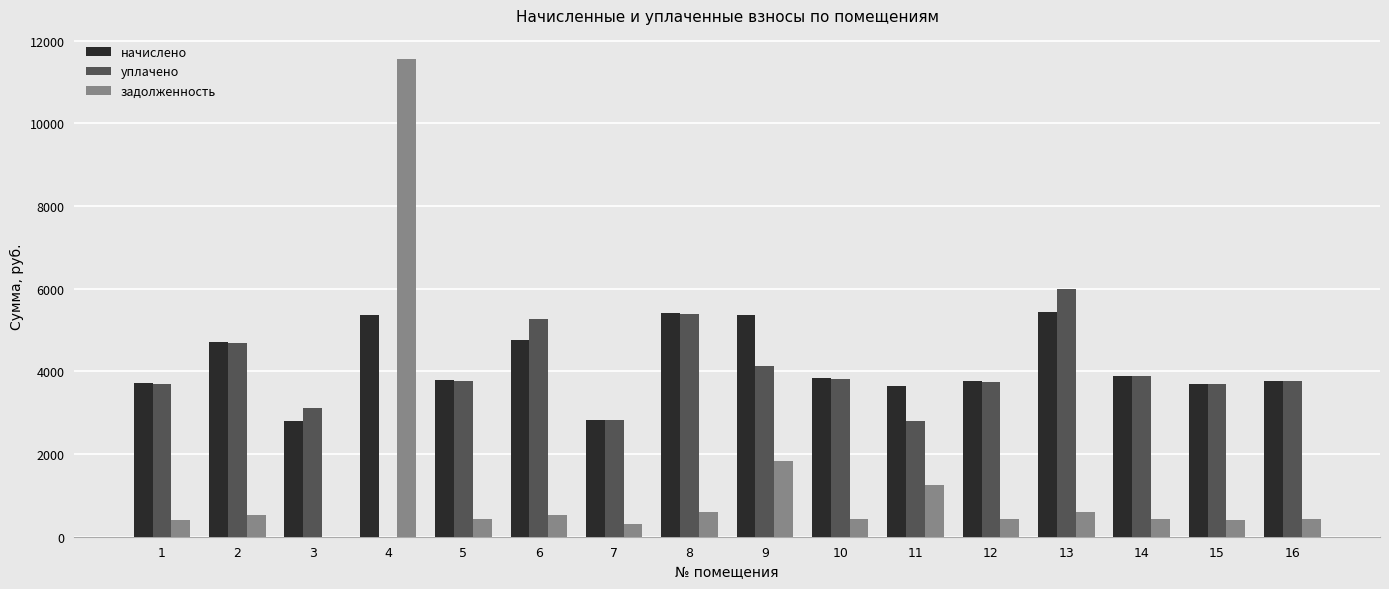

What value does the уплачено series have at 3?

3107.2